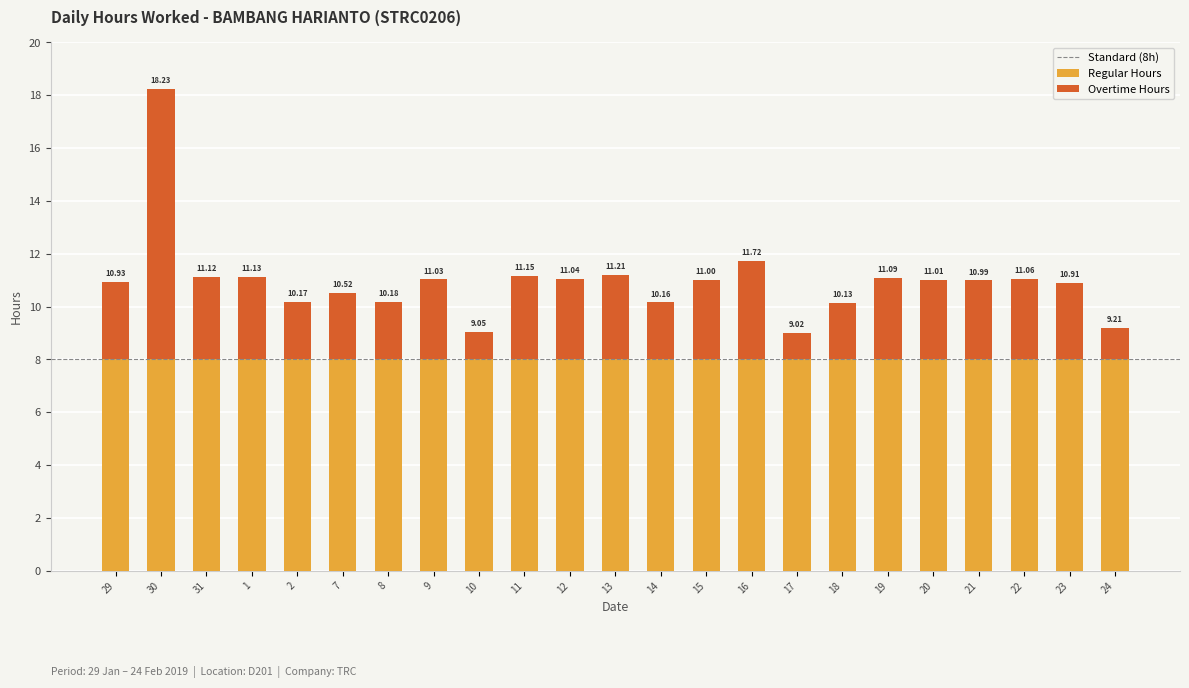

How many bars are there in total?

23